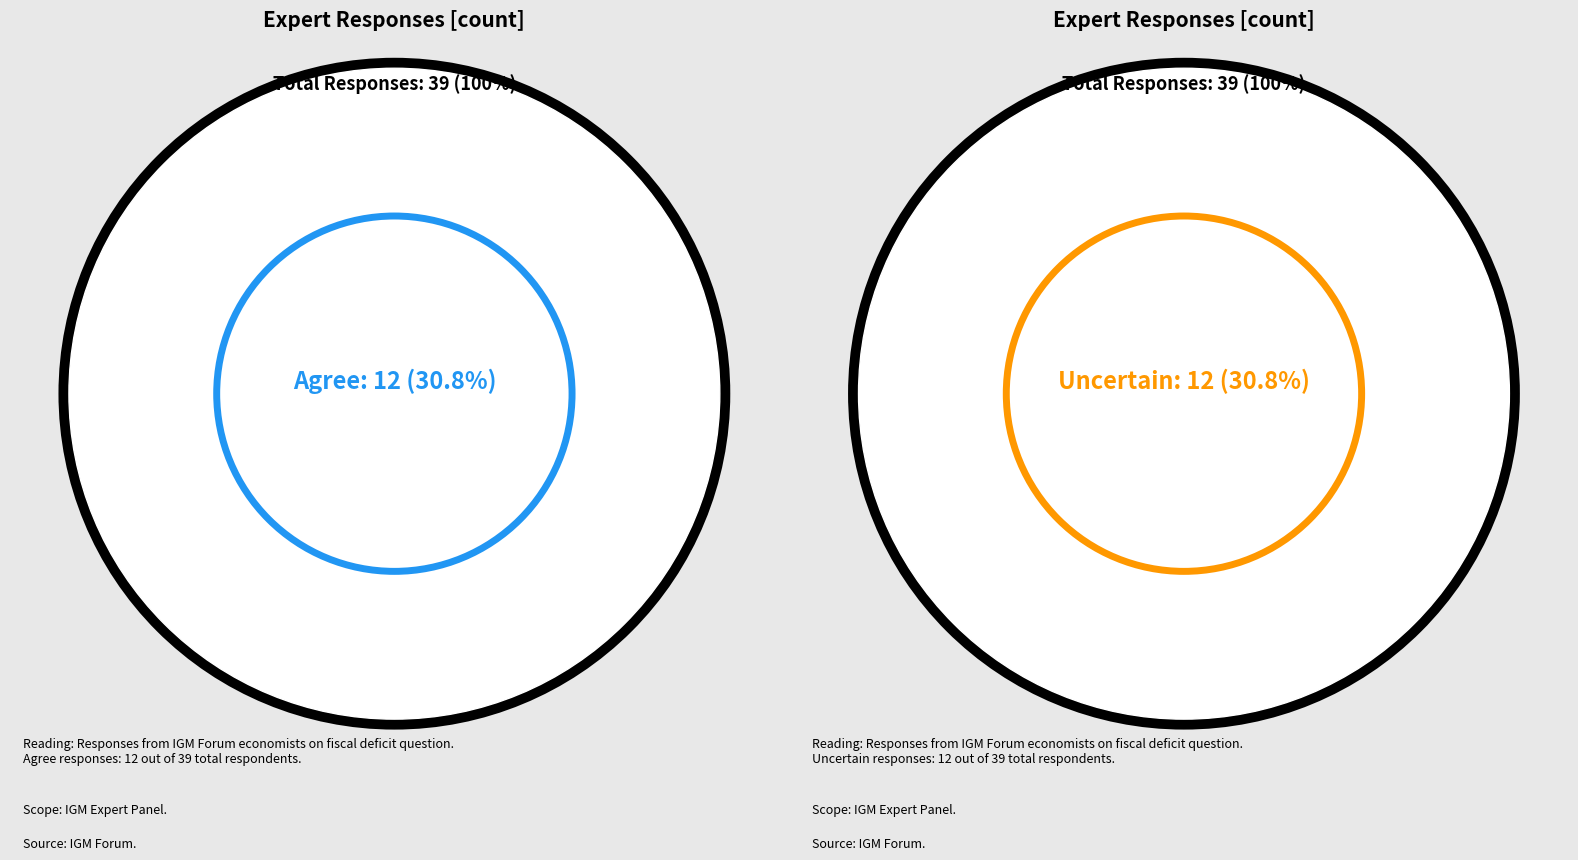

Does any single category account for the majority?

No